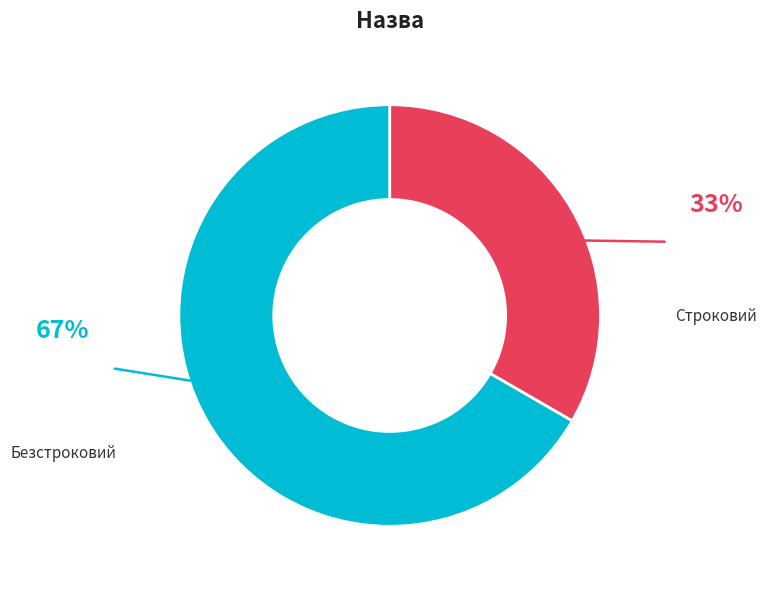

Rank the categories by value from lowest to highest.

Строковий, Безстроковий